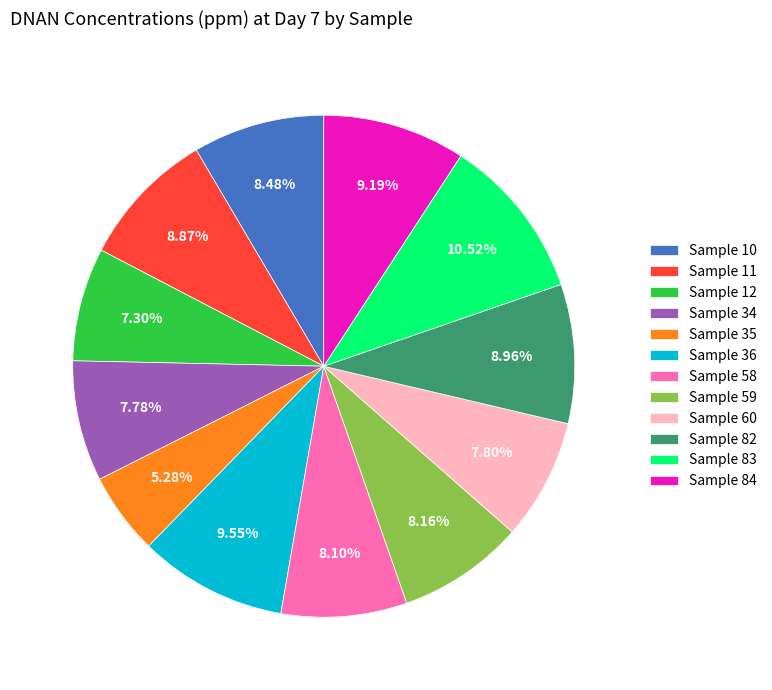

What percentage do Sample 10 and Sample 11 together represent?

17.4%